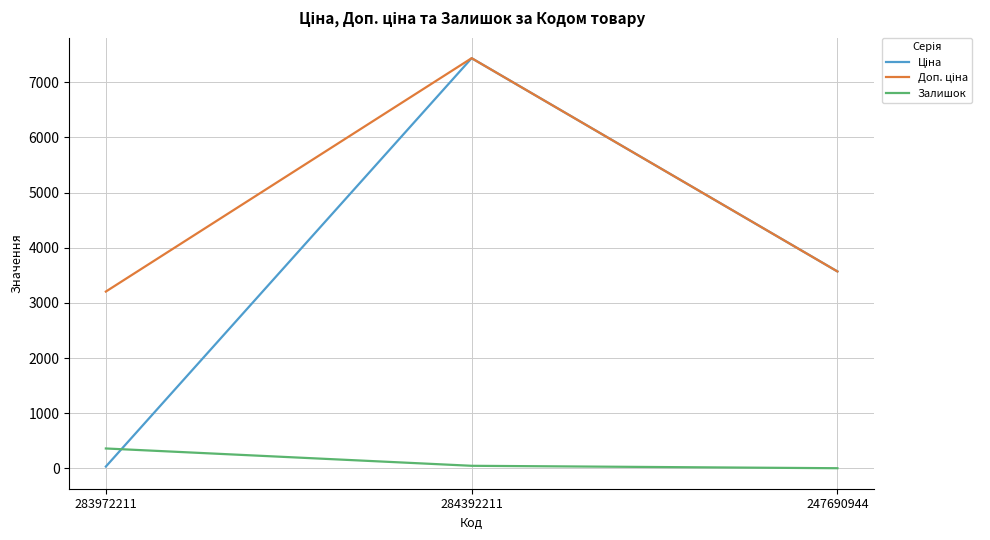

At which category is the sum across all series the highest?

284392211